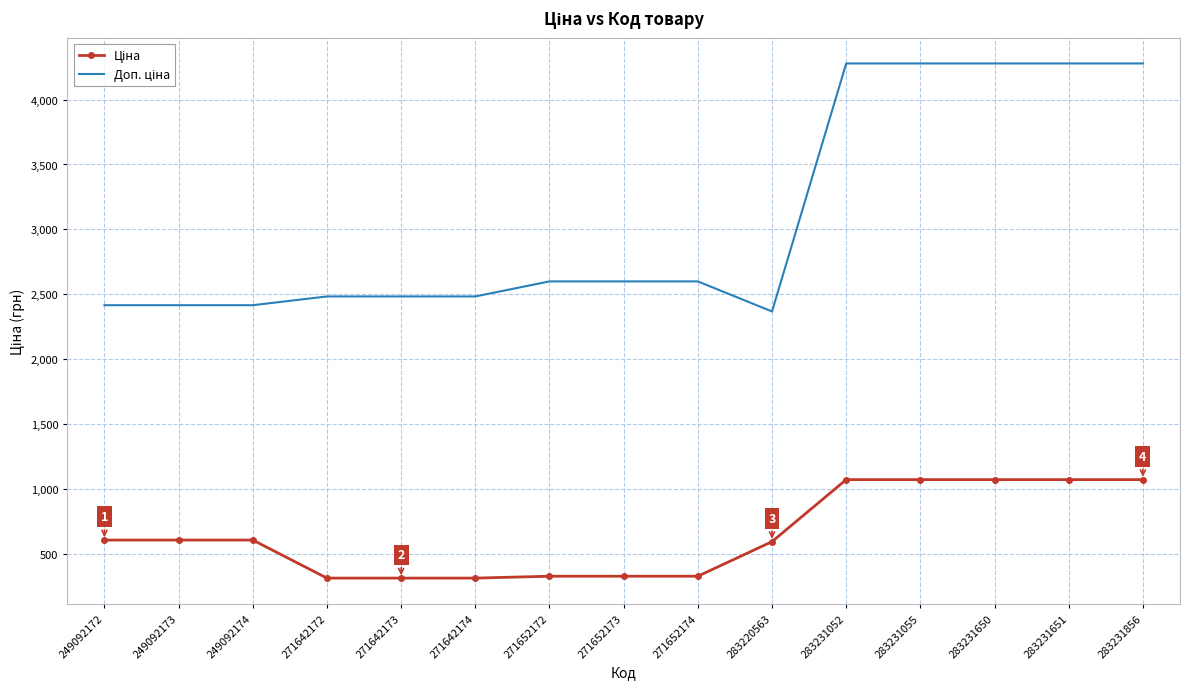

What is the total value across all series at 249092172?

3018.6